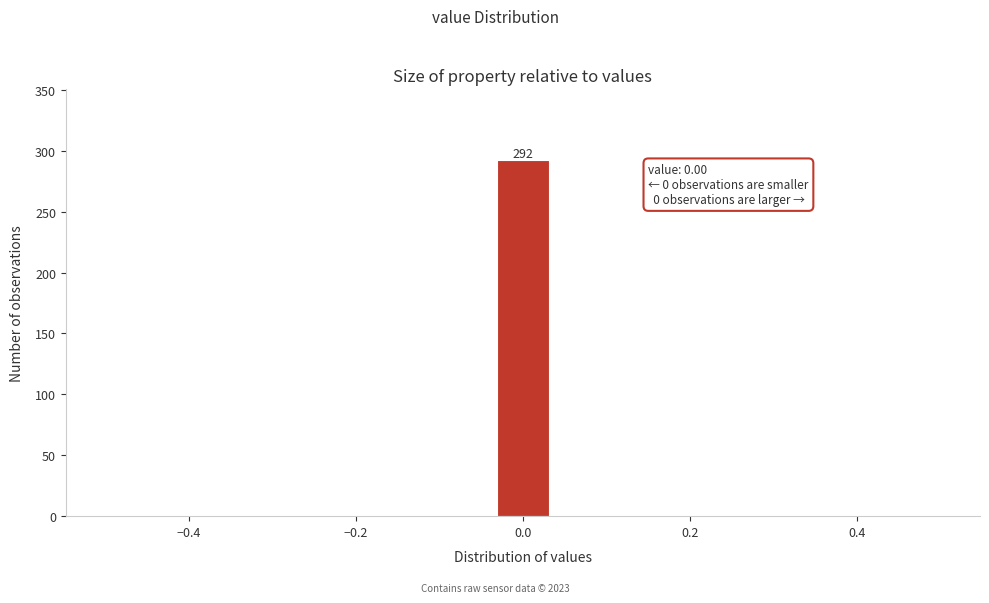

Around what value on the x-axis is the tallest bar? Give the approximate position of its centre, as read against the axis.

0.00